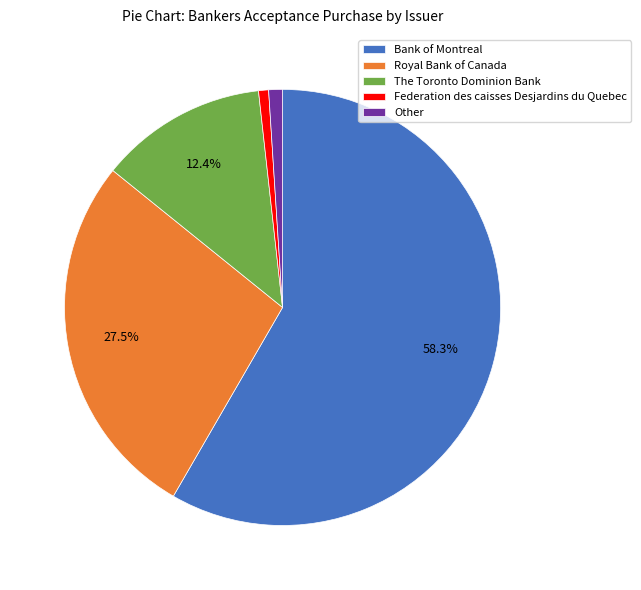

Which has a higher value, Royal Bank of Canada or The Toronto Dominion Bank?

Royal Bank of Canada